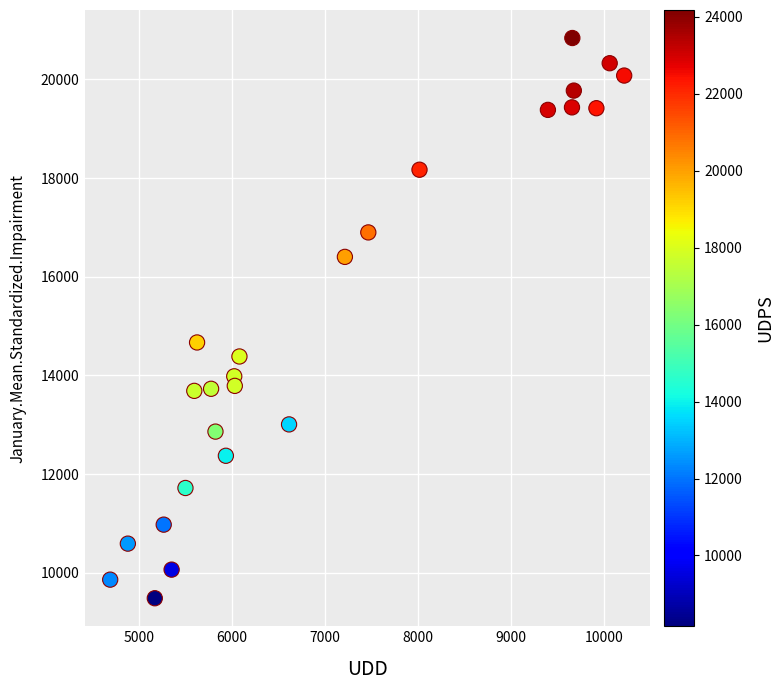

What Y value in the scatter plot is closest to 15162?

14669